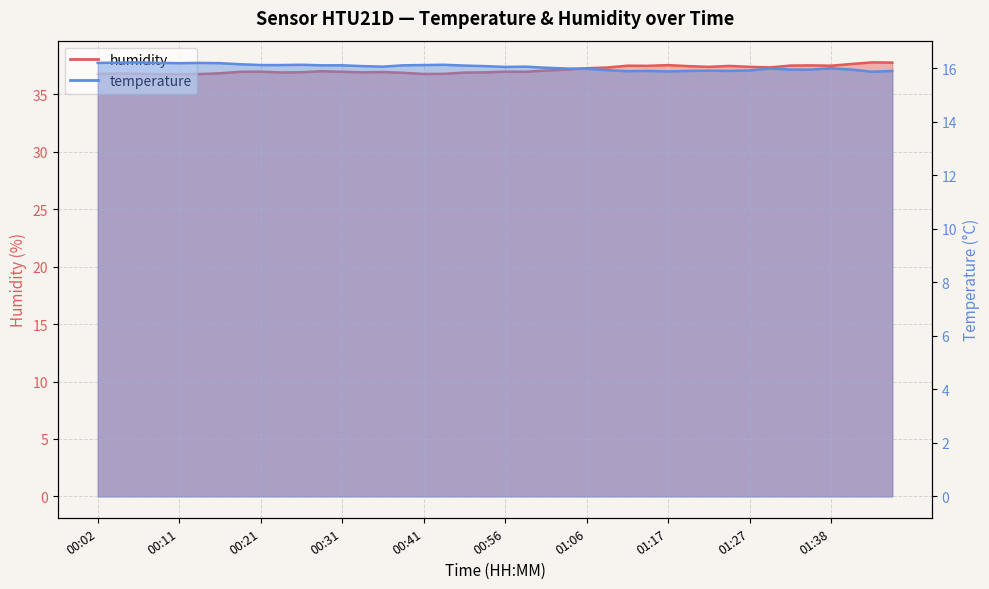

Which series has the widest spread of values?

humidity